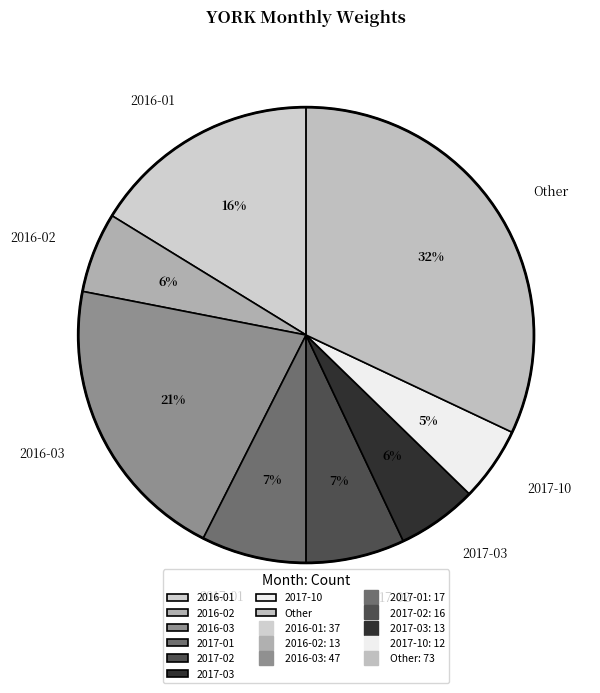

To the nearest percent, what portion does 2016-01 represent?

16%